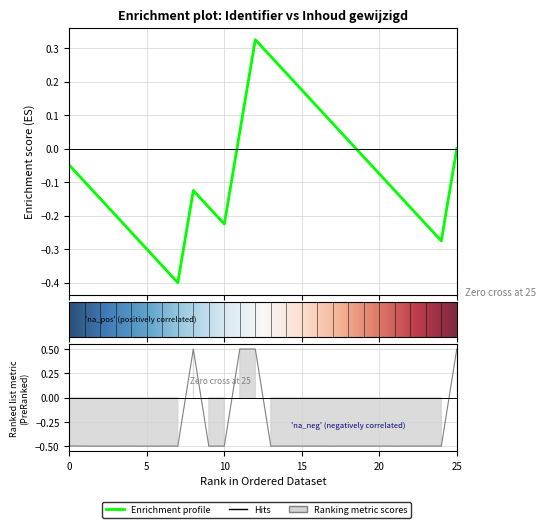

What is the greatest value displayed?

0.5